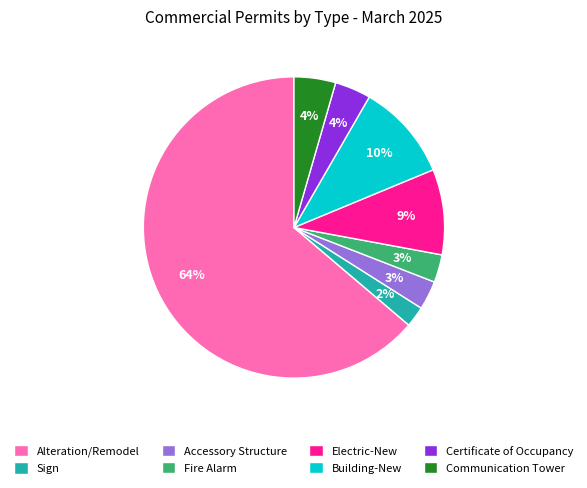

What is the largest slice in the pie chart?

Alteration/Remodel